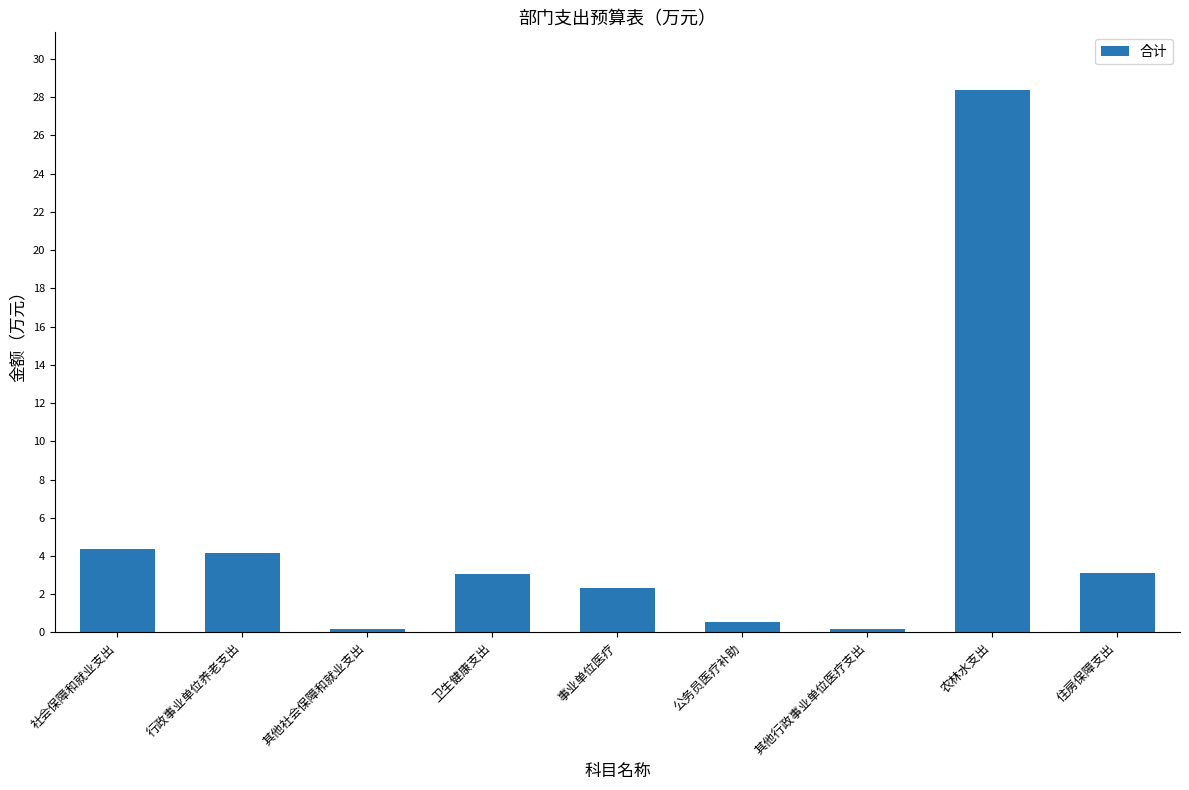

What is the greatest value displayed?

28.4